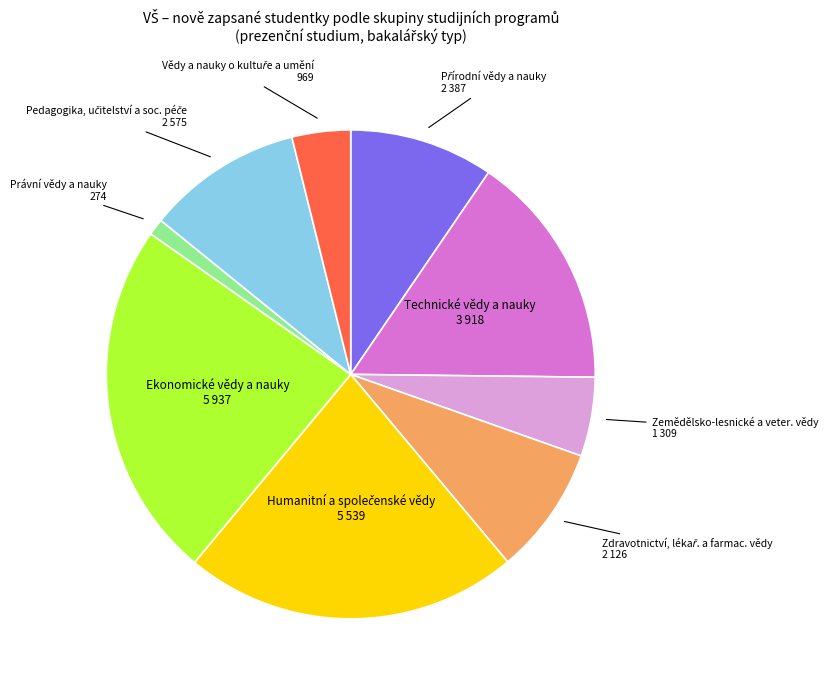

Is there any slice that represents more than half of the pie?

No